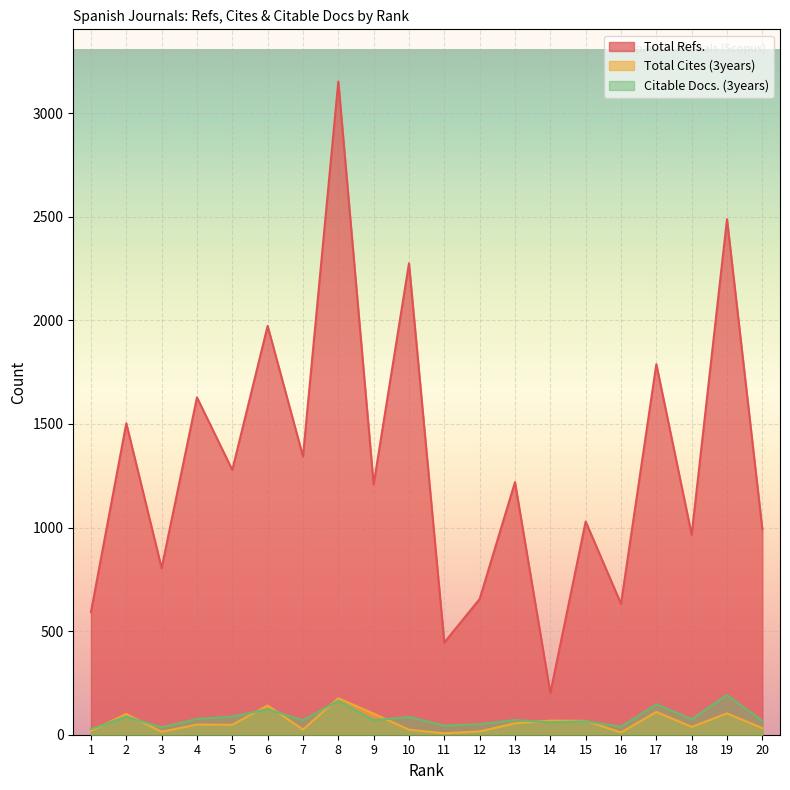

The Total Refs. series shows 1973 at 6. True or false?

True